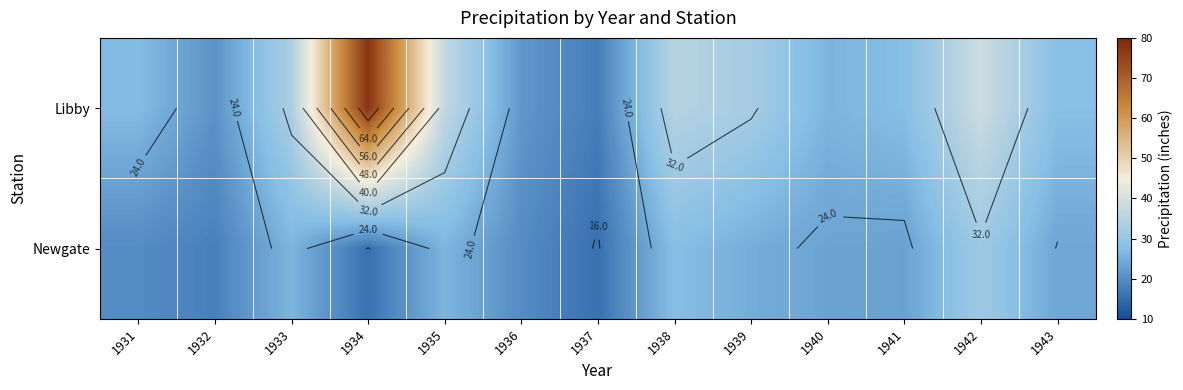

Which has a higher value, 1940 or 1933?

1933